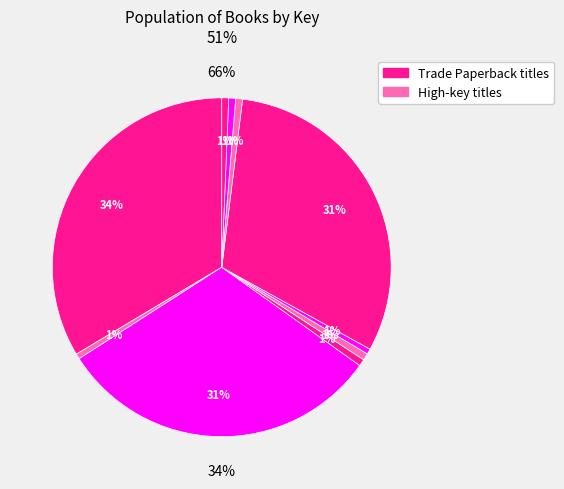

Is there a majority slice in this chart?

No